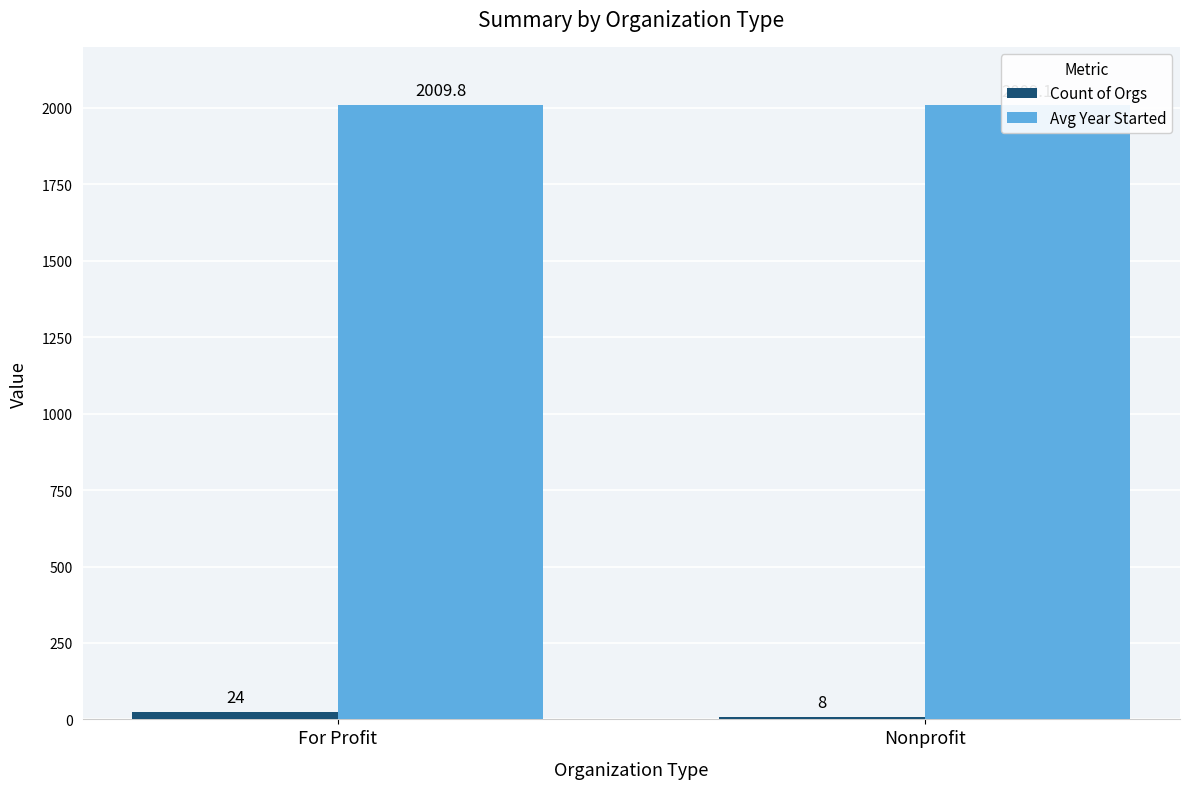

What is the average value of the Count of Orgs series?

16.0